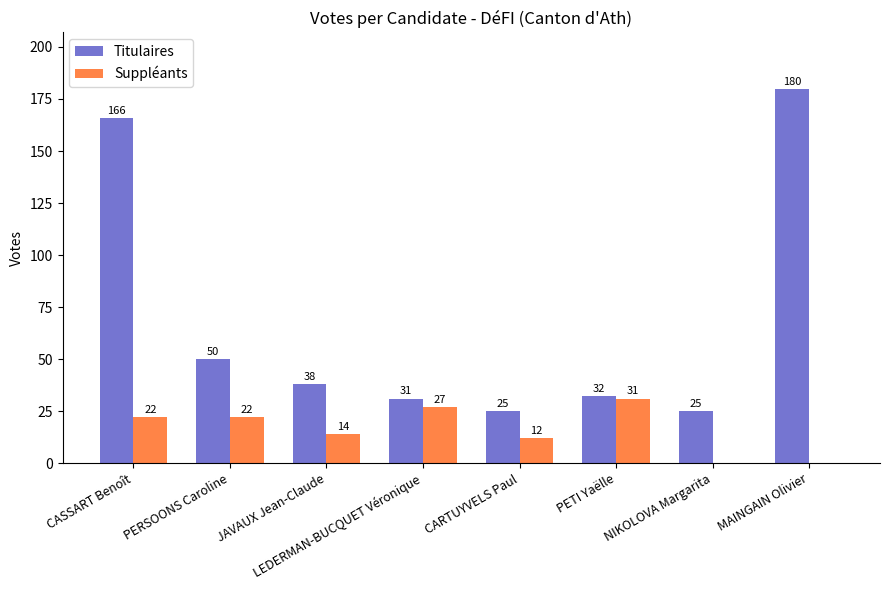

What is the spread (max minus min) of values at NIKOLOVA Margarita?

25